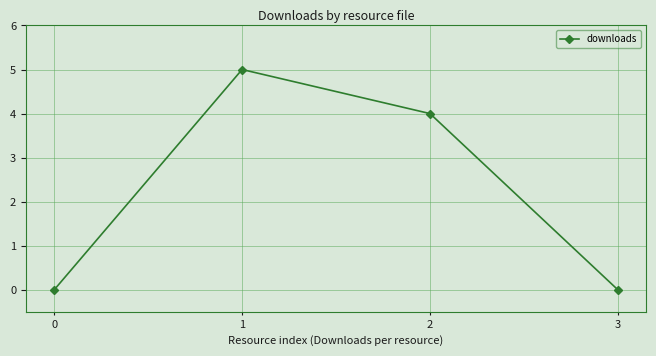

Between 3 and 1, which is larger?

1